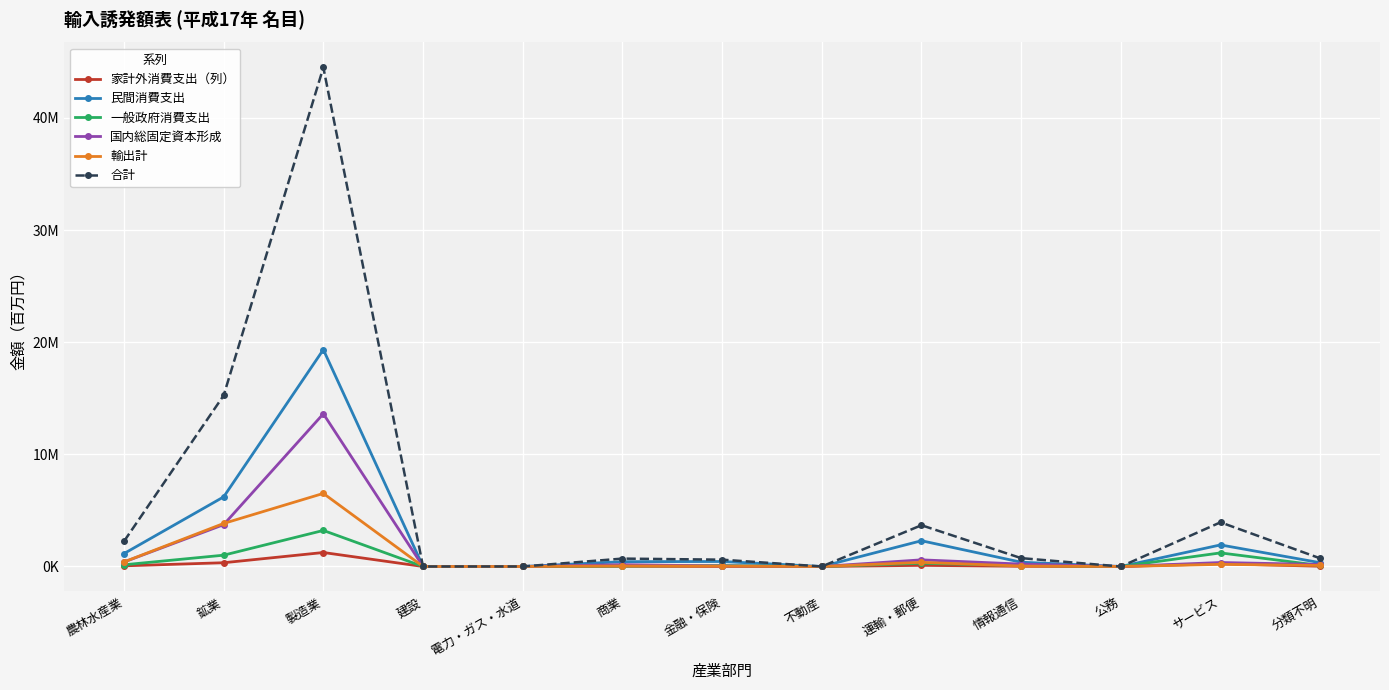

What are all the series names shown in the legend?

家計外消費支出（列）, 民間消費支出, 一般政府消費支出, 国内総固定資本形成, 輸出計, 合計